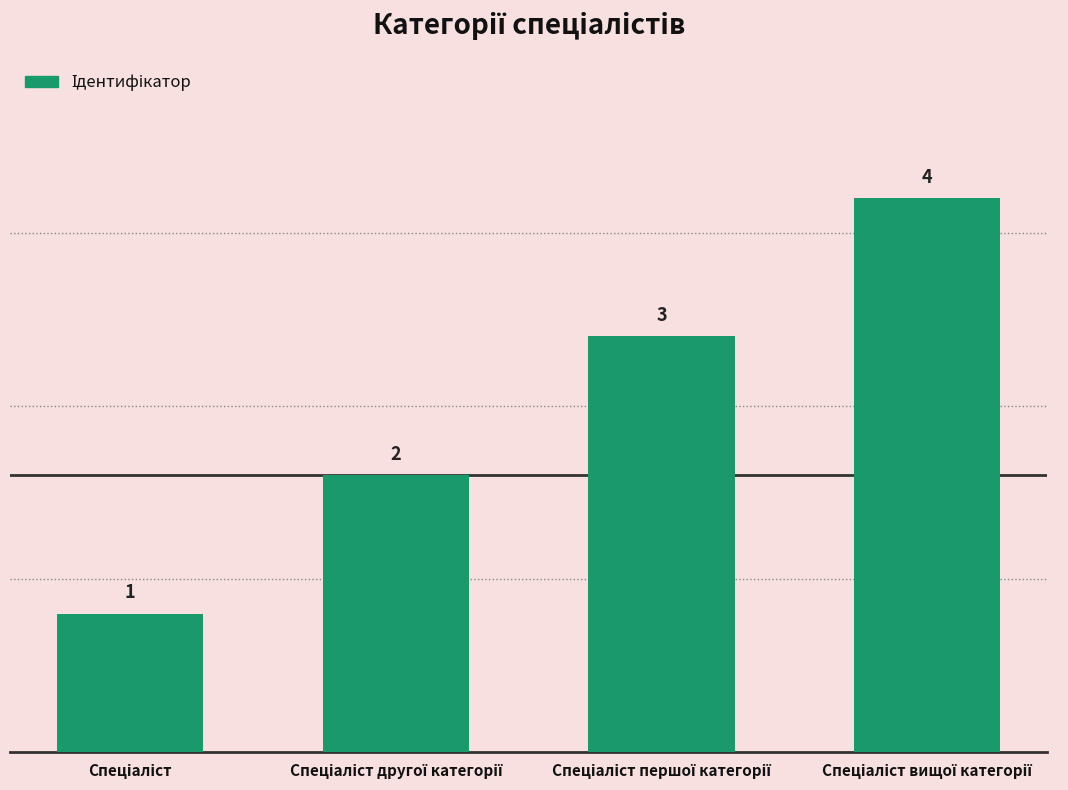

How many values are between 2 and 4?

3